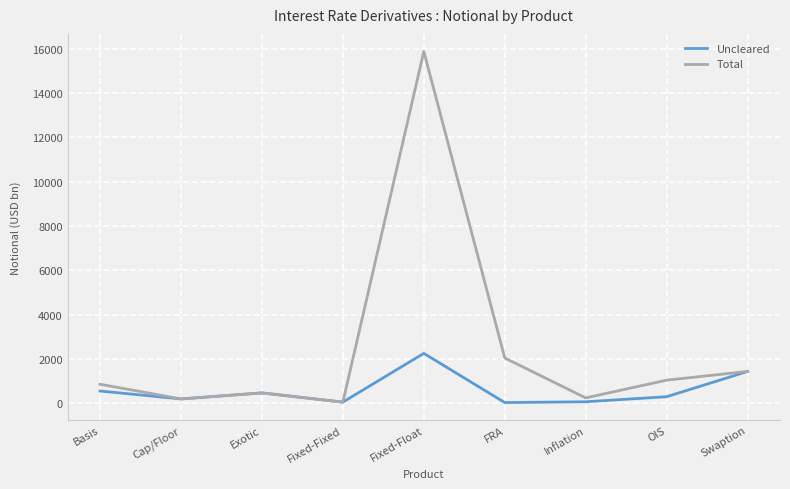

What is the average value of the Uncleared series?

594